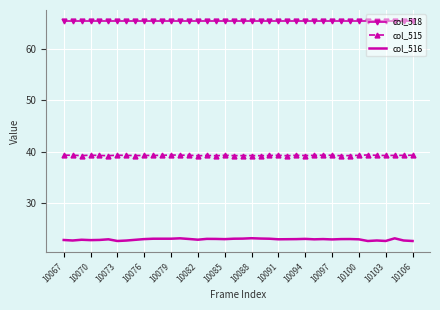

What is the lowest value of the col_516 series?

22.5